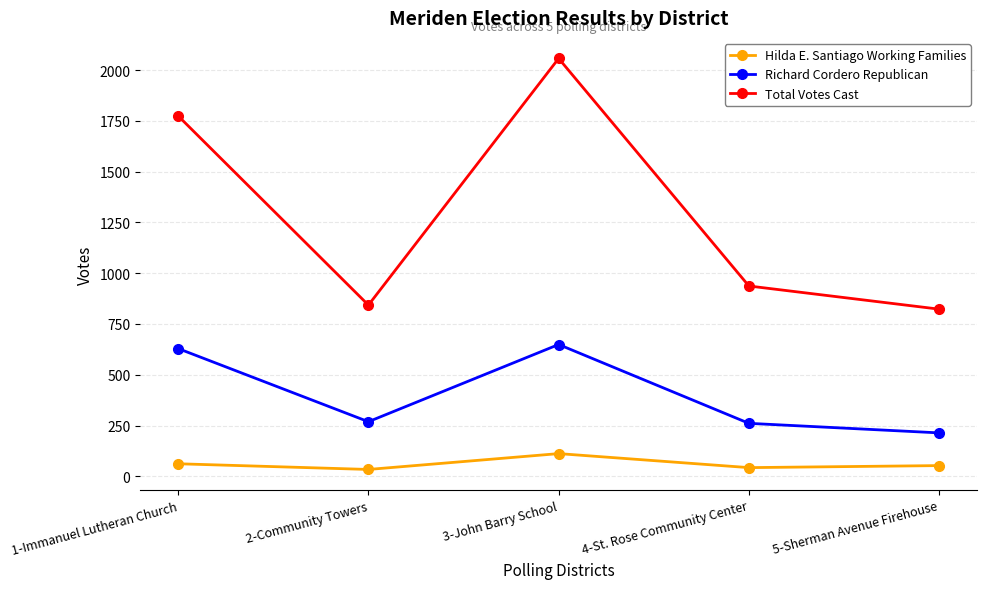

The value of Total Votes Cast at 2-Community Towers is 843. True or false?

True